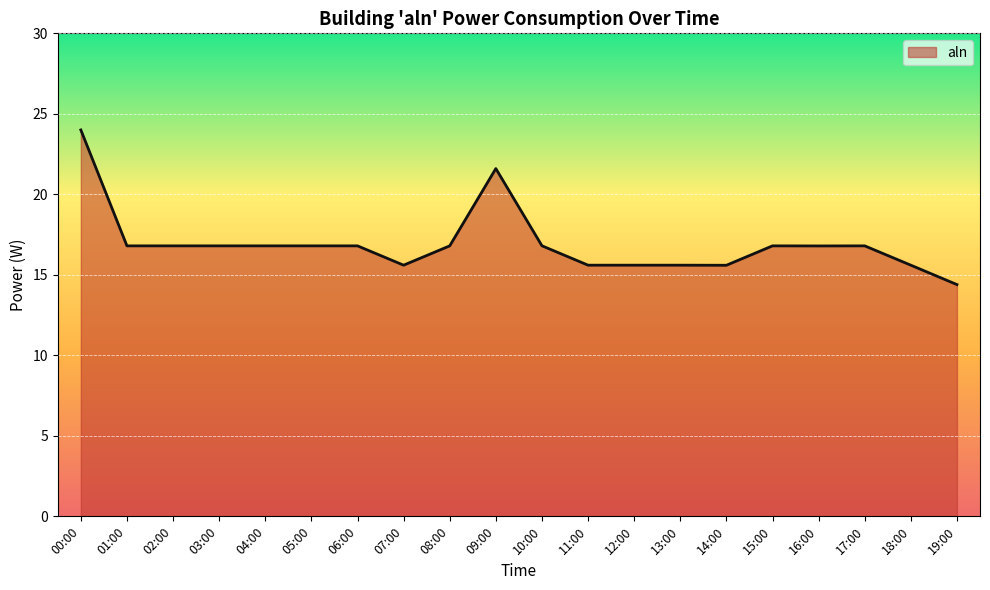

Does the chart display data point markers on the line(s)?

No